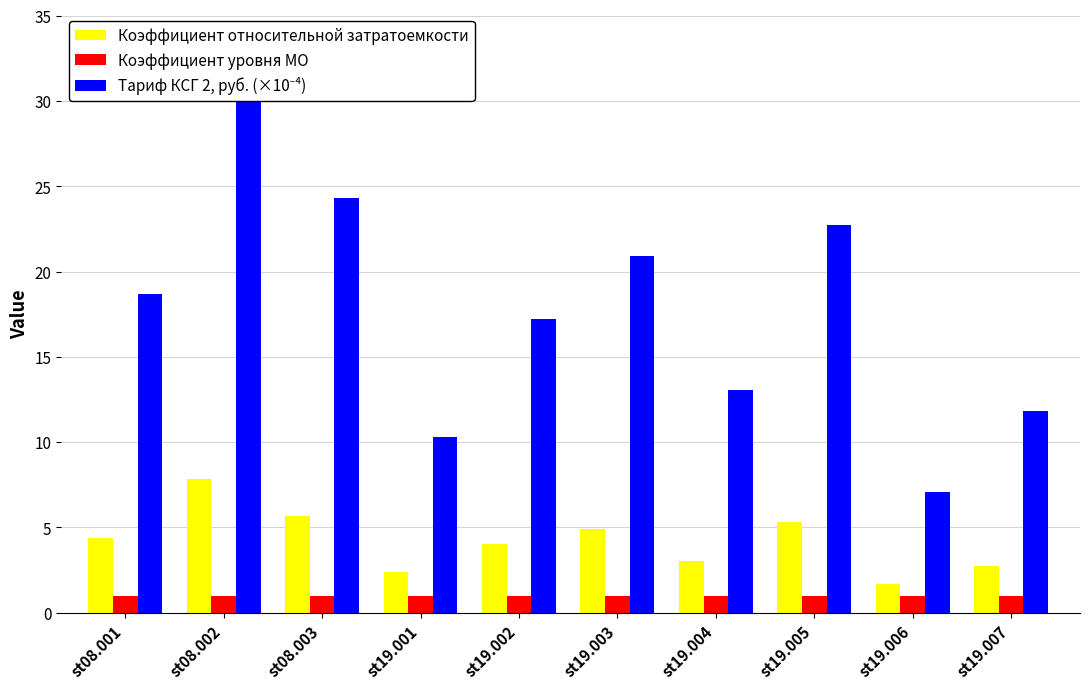

What is the average value of the Тариф КСГ 2, руб. (×10⁻⁴) series?

18.0